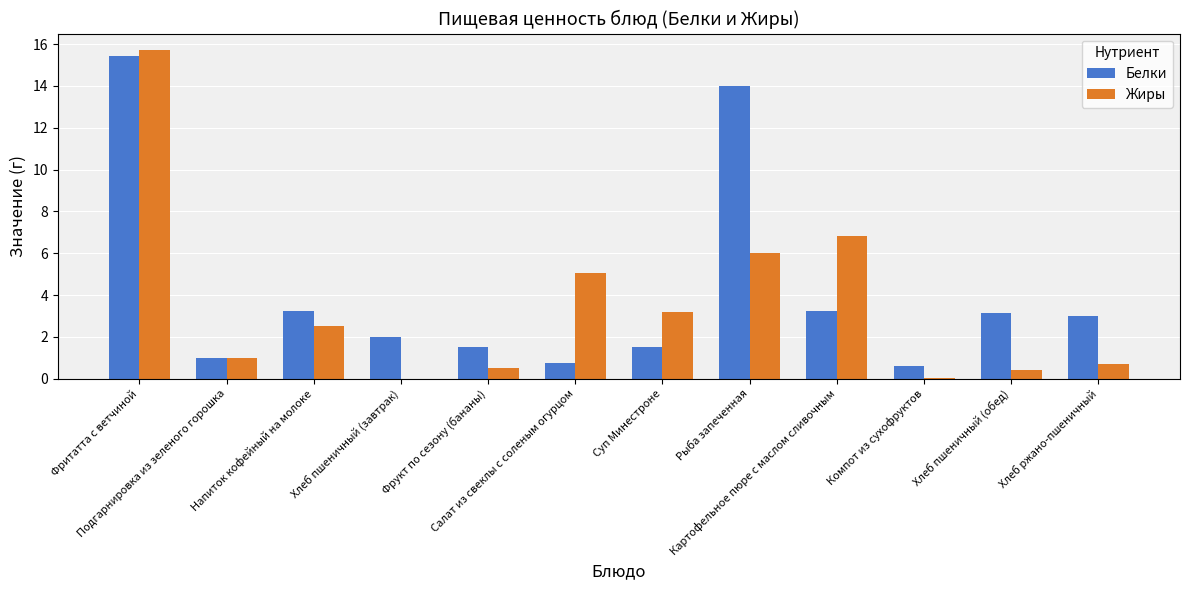

What is the average value of the Жиры series?

3.5